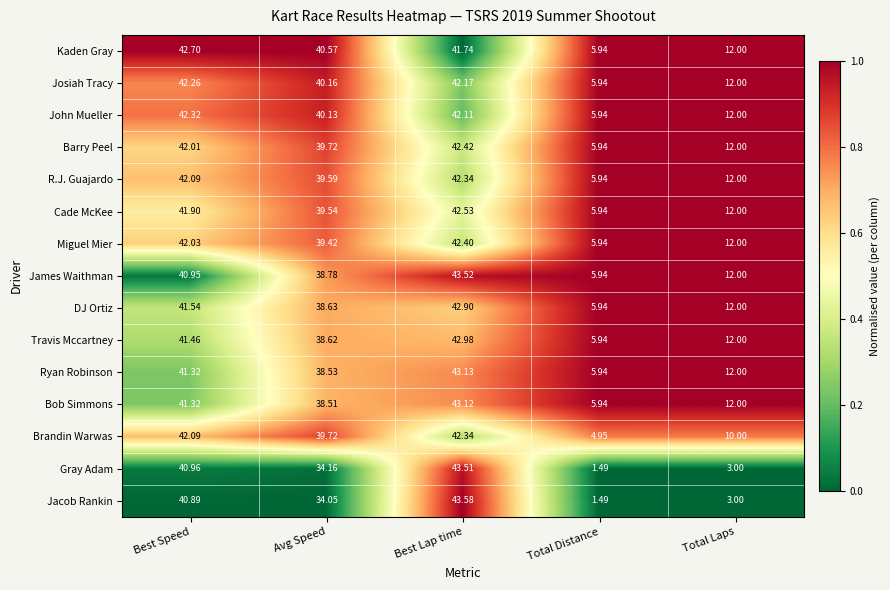

At which label does Travis Mccartney first exceed 38?

Best Speed